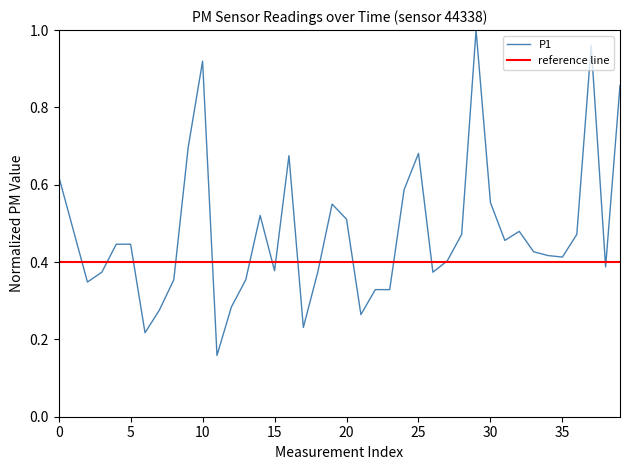

Reading left to right, transcribe all the data shown in this chart.

0.6	0.5	0.3	0.4	0.4	0.4	0.2	0.3	0.4	0.7	0.9	0.2	0.3	0.4	0.5	0.4	0.7	0.2	0.4	0.5	0.5	0.3	0.3	0.3	0.6	0.7	0.4	0.4	0.5	1.0	0.6	0.5	0.5	0.4	0.4	0.4	0.5	1.0	0.4	0.9